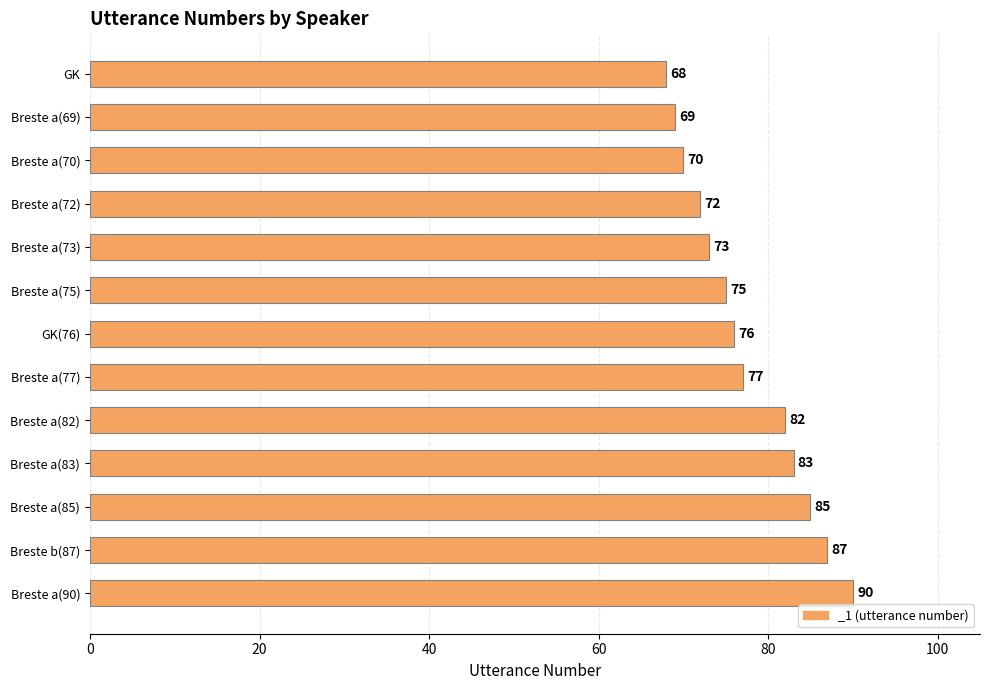

What is the difference between the second highest and second lowest values?

18